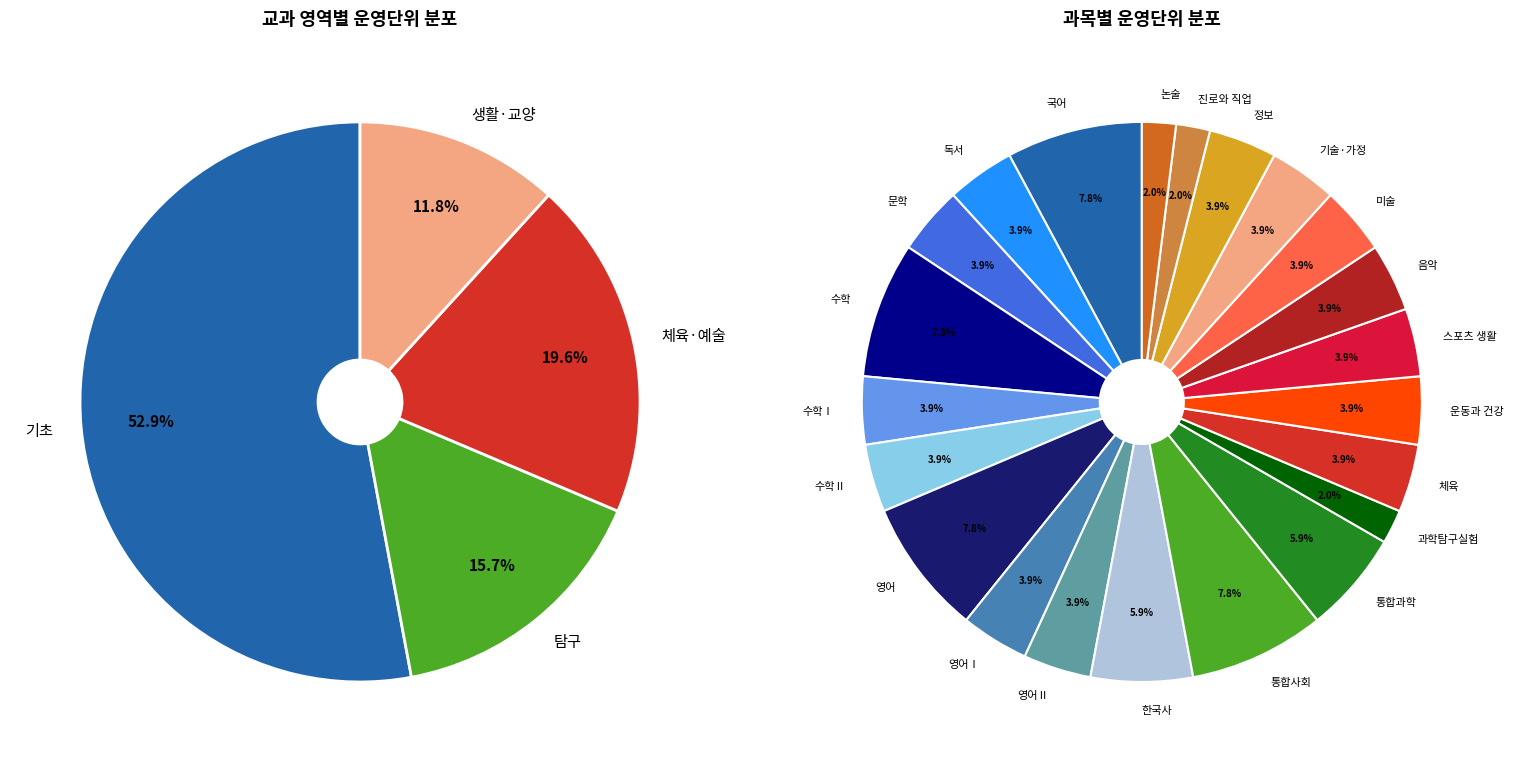

What portion of the pie excludes 음악?

96.1%